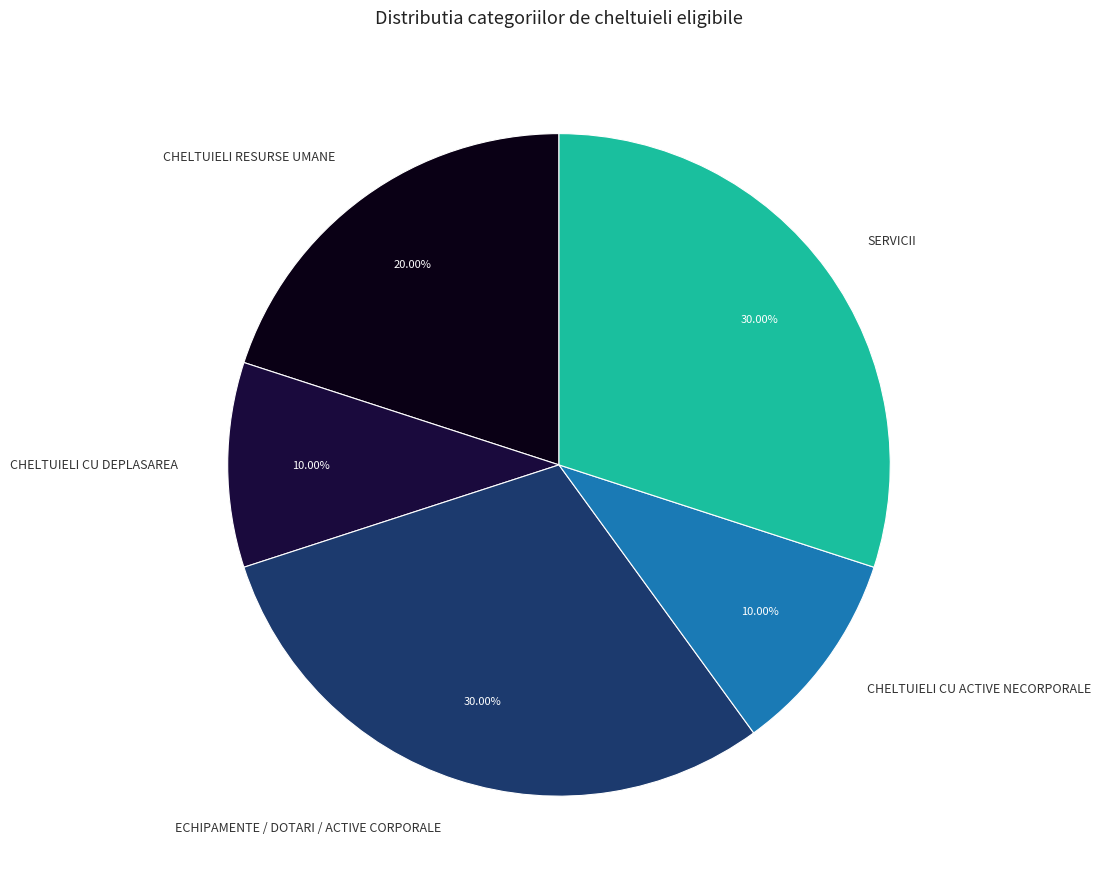

Is the sum of CHELTUIELI CU ACTIVE NECORPORALE and ECHIPAMENTE / DOTARI / ACTIVE CORPORALE greater than half?

No